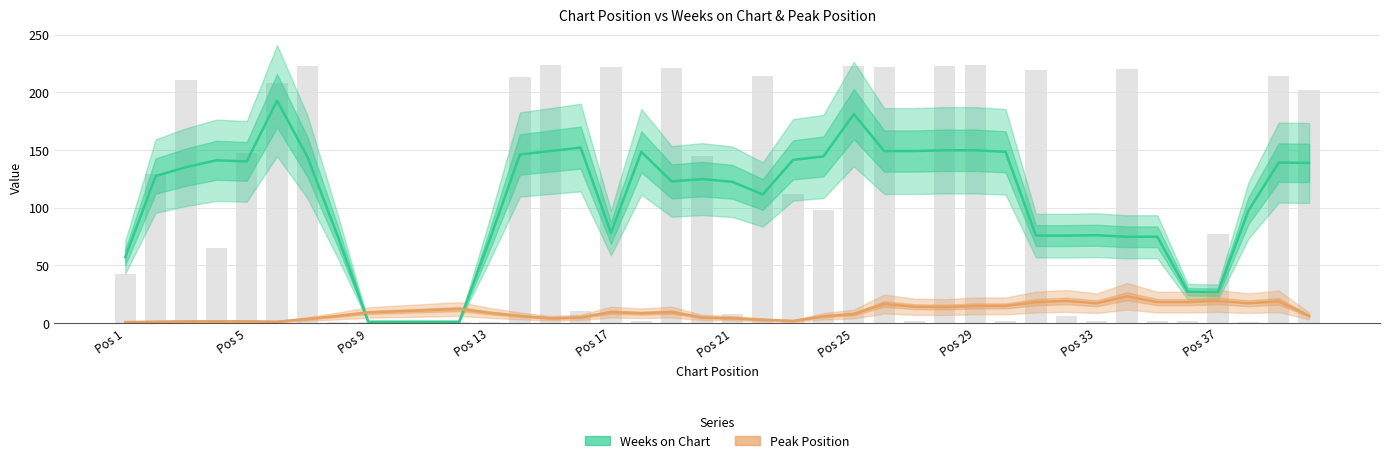

True or false: the data shows 223 at 28.

True